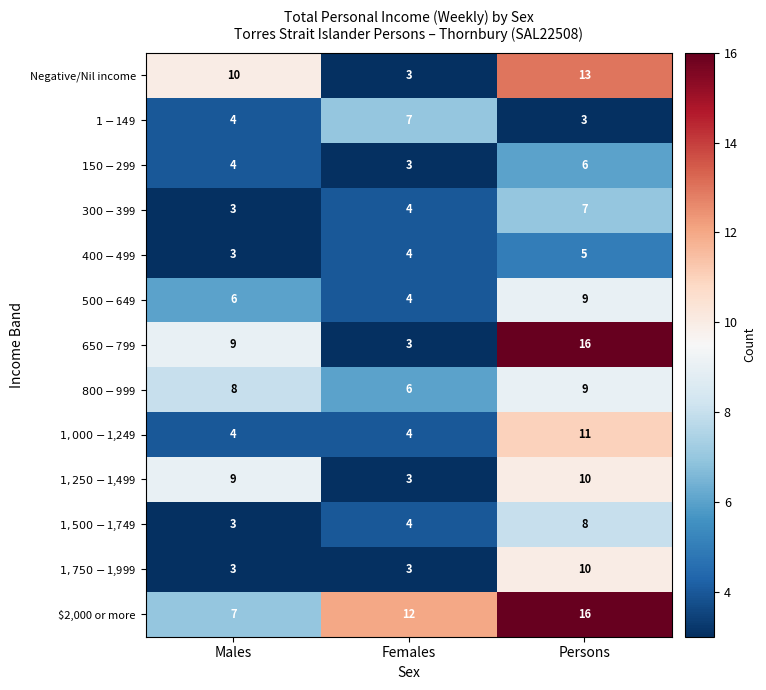

What is the maximum value shown in the chart?

16